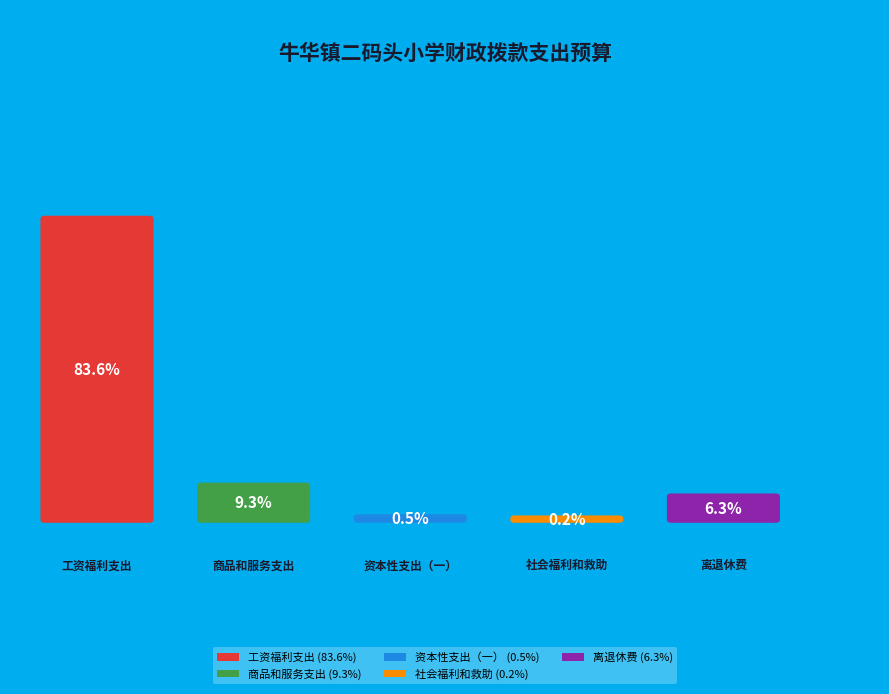

Combined, do 资本性支出（一） and 社会福利和救助 account for over 50%?

No